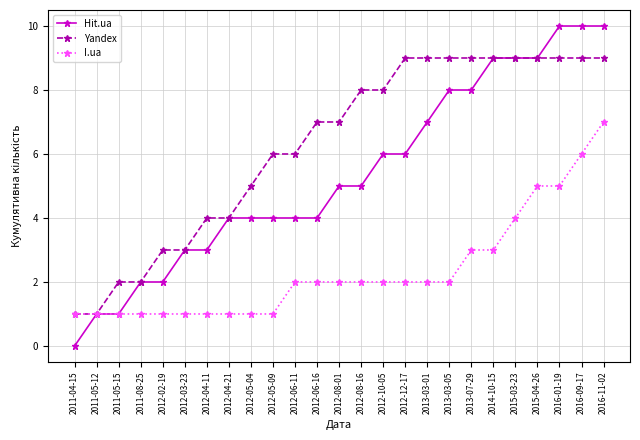

List the series in order of their overall mean, lowest first.

I.ua, Hit.ua, Yandex